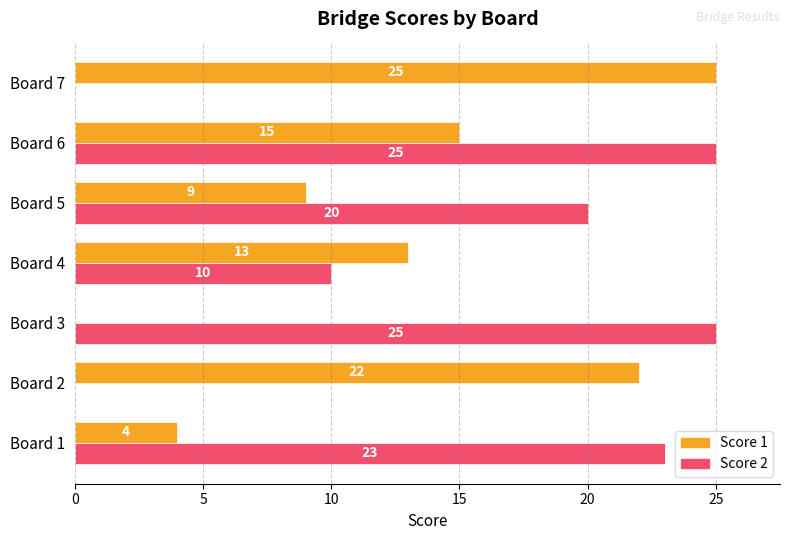

Where is Score 2 nearest to the value 12?

Board 4